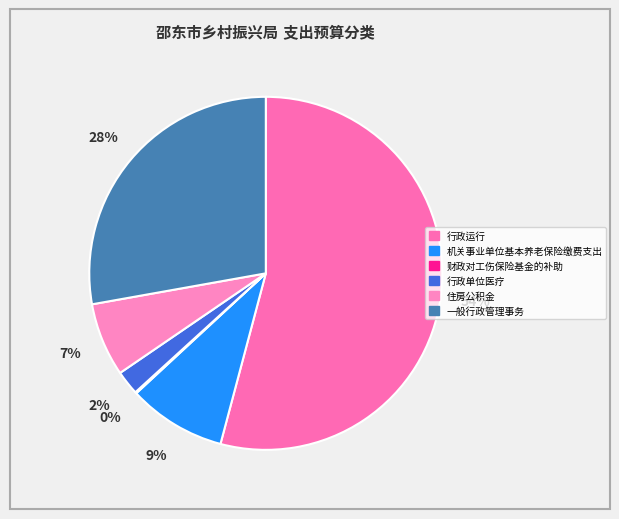

Rank the categories by value from highest to lowest.

行政运行, 一般行政管理事务, 机关事业单位基本养老保险缴费支出, 住房公积金, 行政单位医疗, 财政对工伤保险基金的补助